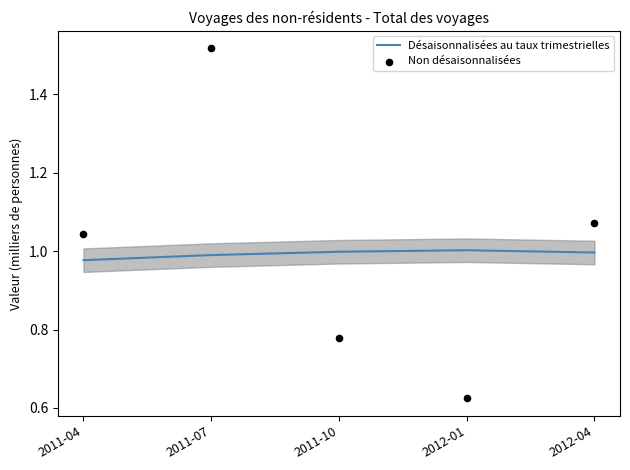

At how many categories does at least one series exceed 1?

4